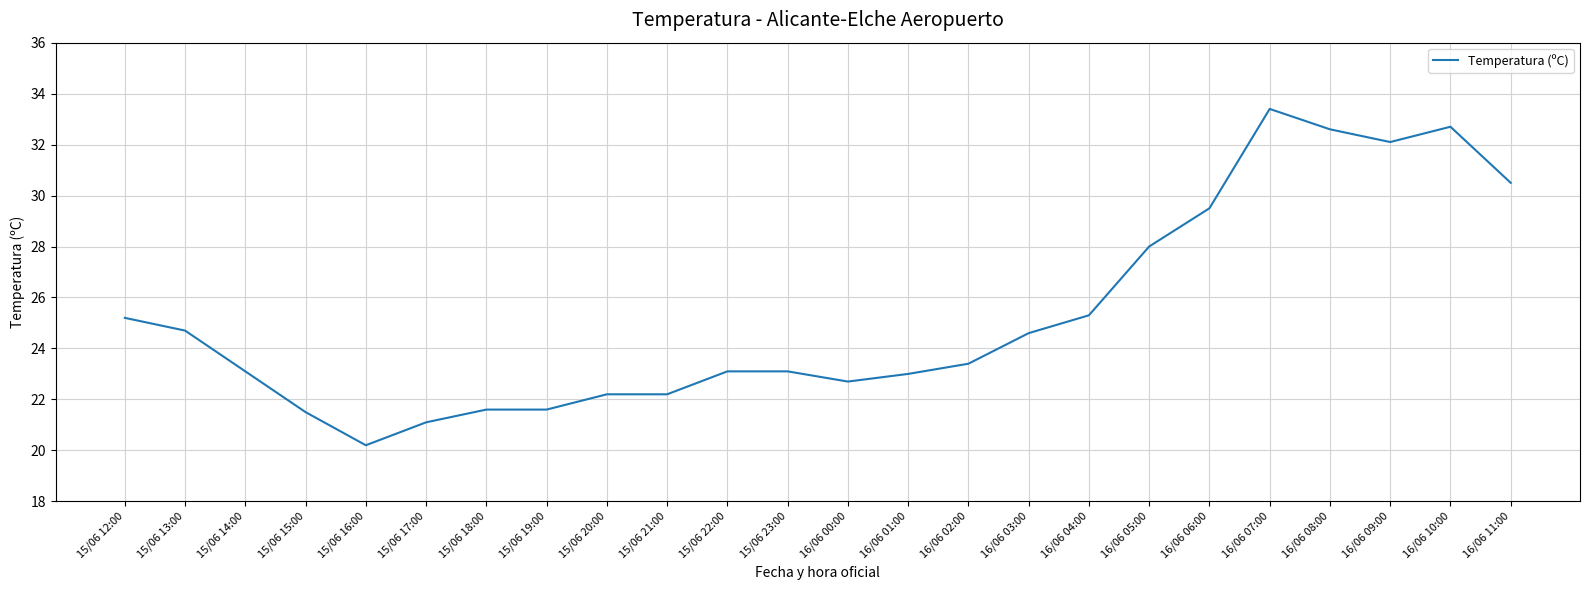

Approximately how many times larger is the value at 15/06 17:00 compared to 15/06 18:00?

1.0